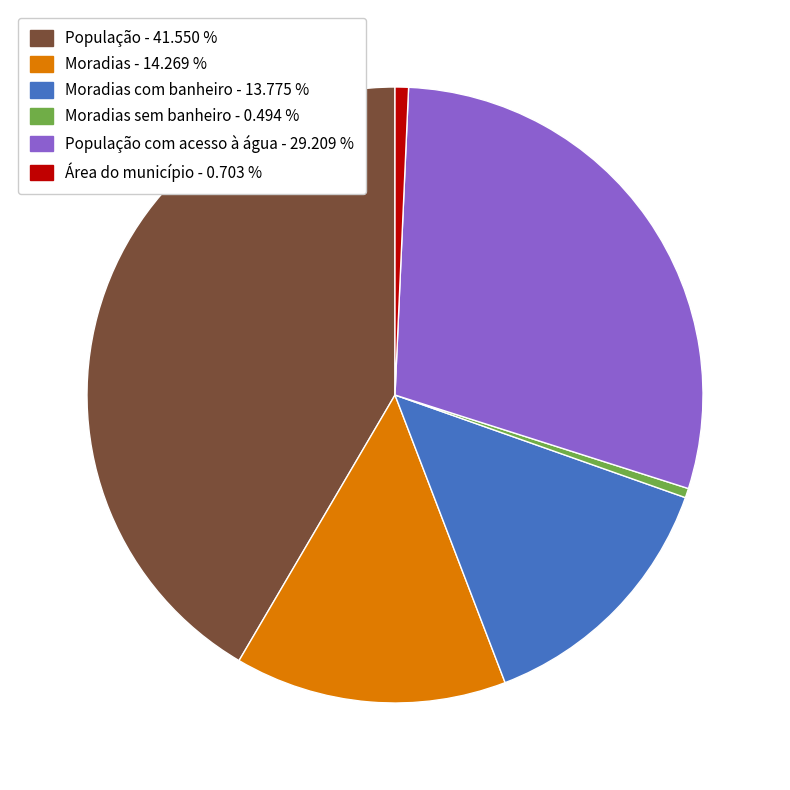

Which slice is the largest?

População - 41.550 %